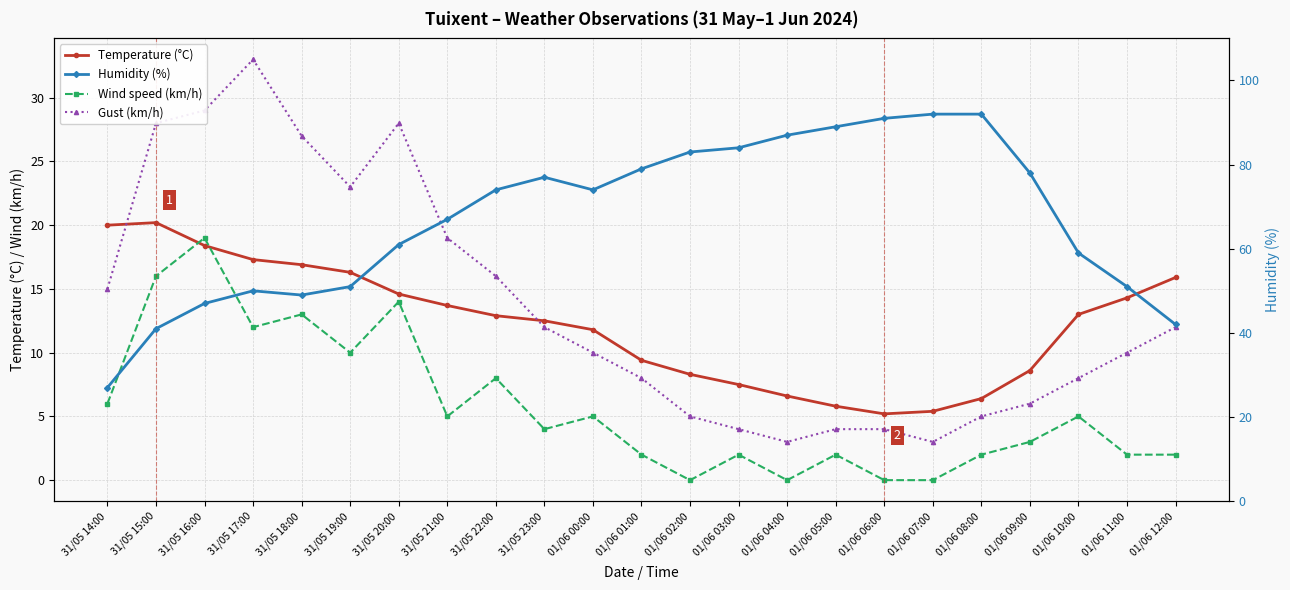

The Wind speed (km/h) series shows 4.9 at 31/05 22:00. True or false?

False